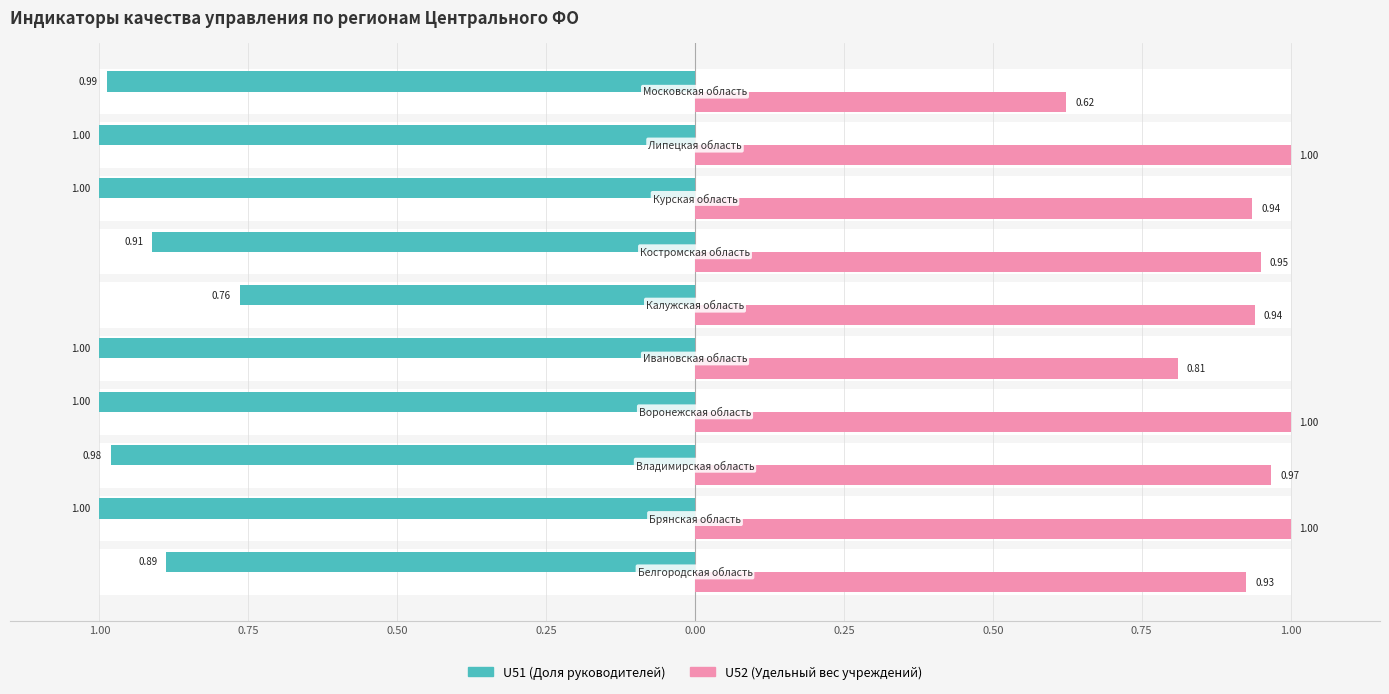

What are all the series names shown in the legend?

U51 (Доля руководителей), U52 (Удельный вес учреждений)